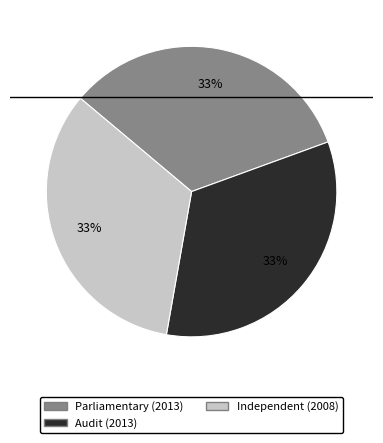

Does any single category account for the majority?

No